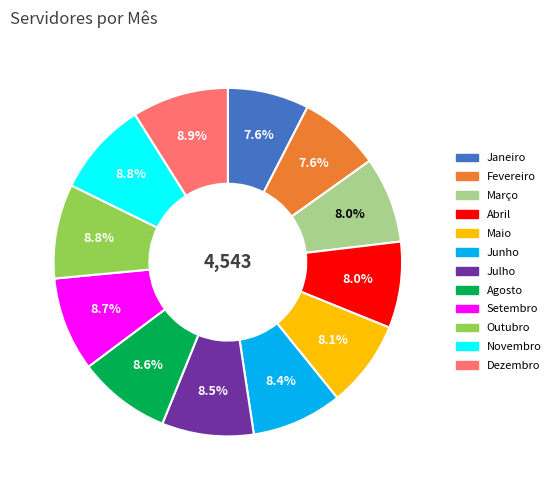

Combined, what portion of the pie is Maio and Fevereiro?

15.7%